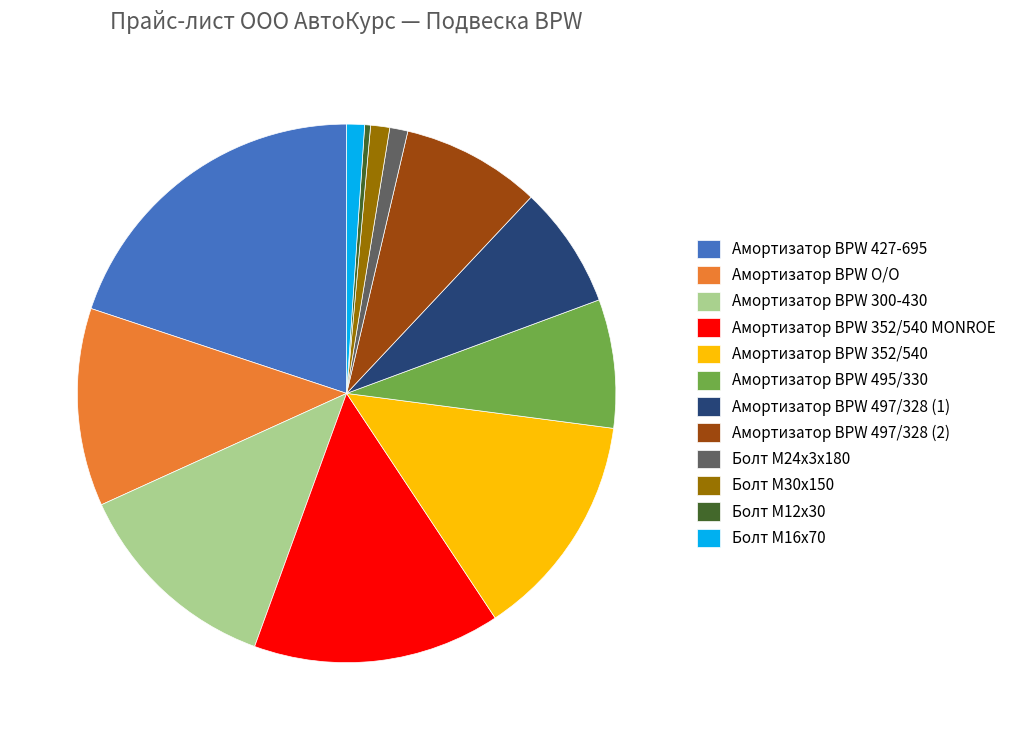

Which slice is the smallest?

Болт М12х30